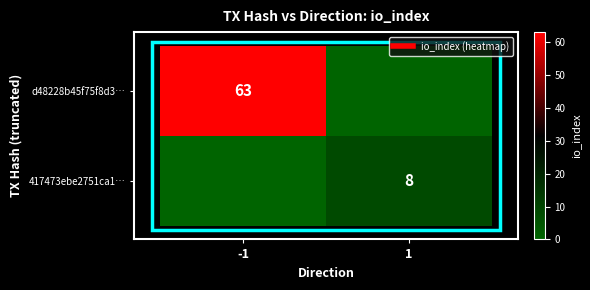

List the series in order of their overall mean, highest first.

d48228b45f75f8d3…, 417473ebe2751ca1…